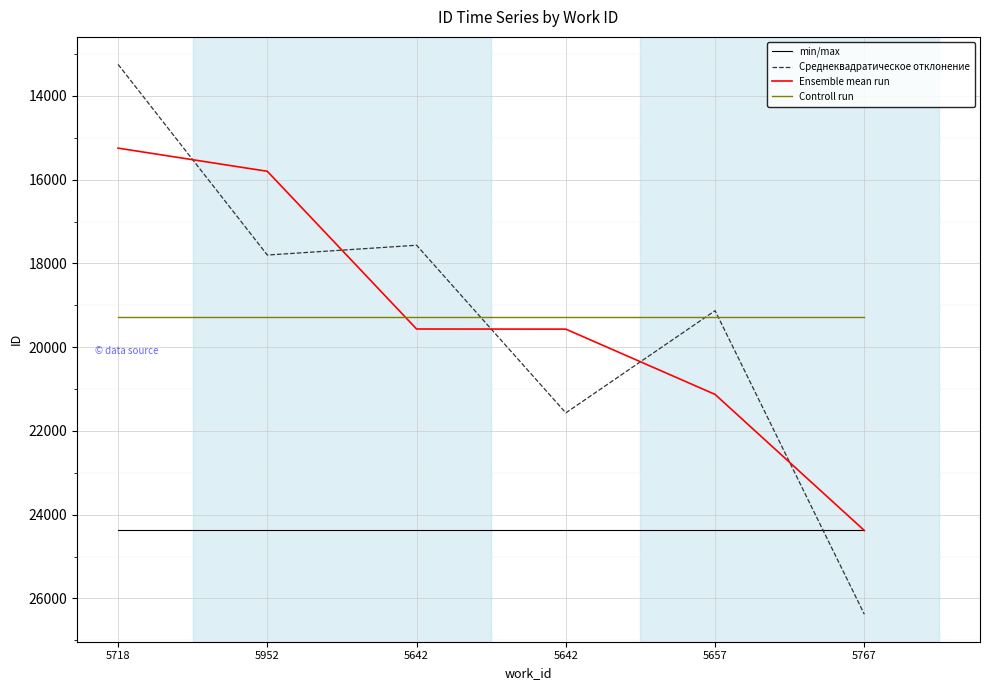

Is the value of Ensemble mean run at 5718 greater than the value of min/max at 5718?

No